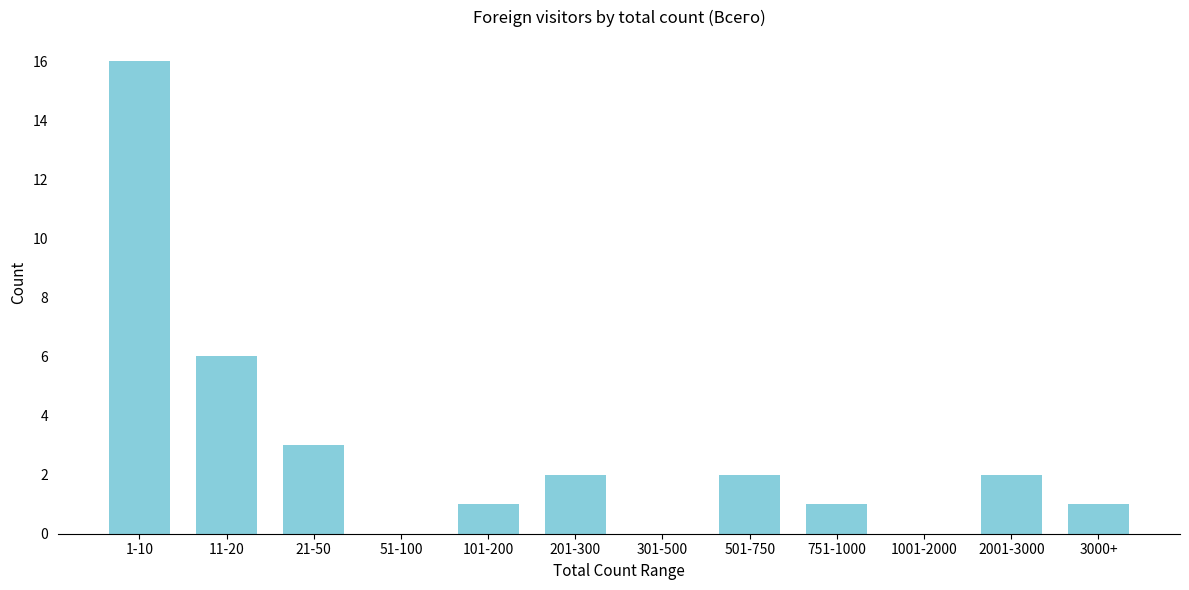

Reading left to right, list all the values displayed in this chart.

1-10=16	11-20=6	21-50=3	51-100=0	101-200=1	201-300=2	301-500=0	501-750=2	751-1000=1	1001-2000=0	2001-3000=2	3000+=1